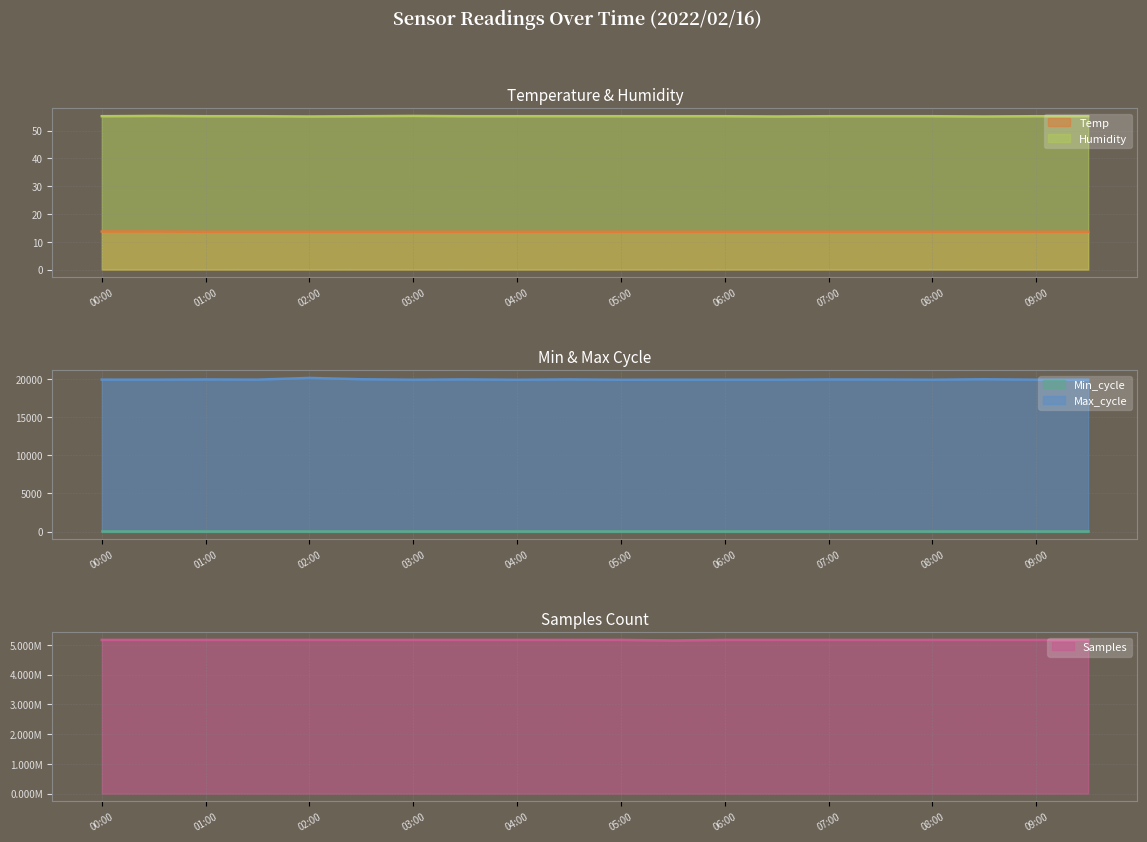

True or false: Max_cycle and Humidity intersect in this chart.

False